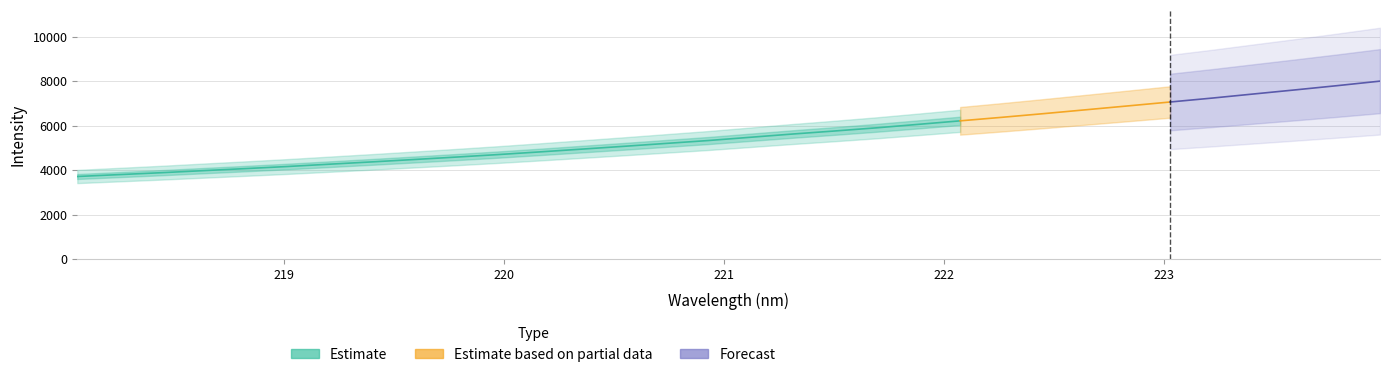

List the labels in order of value, largest first.

223.9802, 223.7895, 223.5987, 223.408, 223.2172, 223.0264, 222.8355, 222.6447, 222.4538, 222.263, 222.0721, 221.8812, 221.6902, 221.4993, 221.3083, 221.1174, 220.9264, 220.7354, 220.5444, 220.3533, 220.1623, 219.9712, 219.7801, 219.589, 219.3979, 219.2067, 219.0156, 218.8244, 218.6332, 218.442, 218.2508, 218.0596